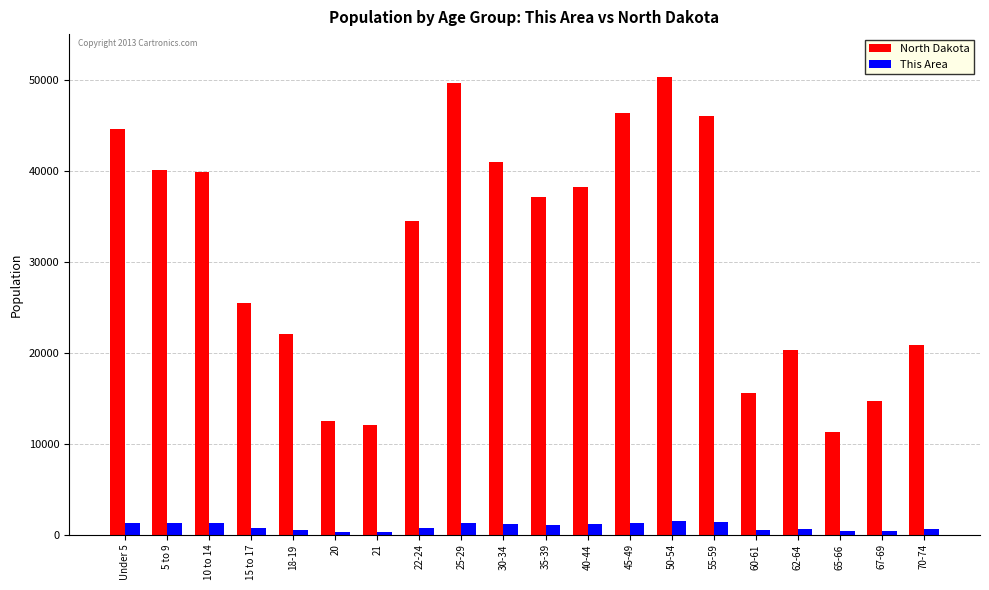

What is the minimum value shown in the chart?

247